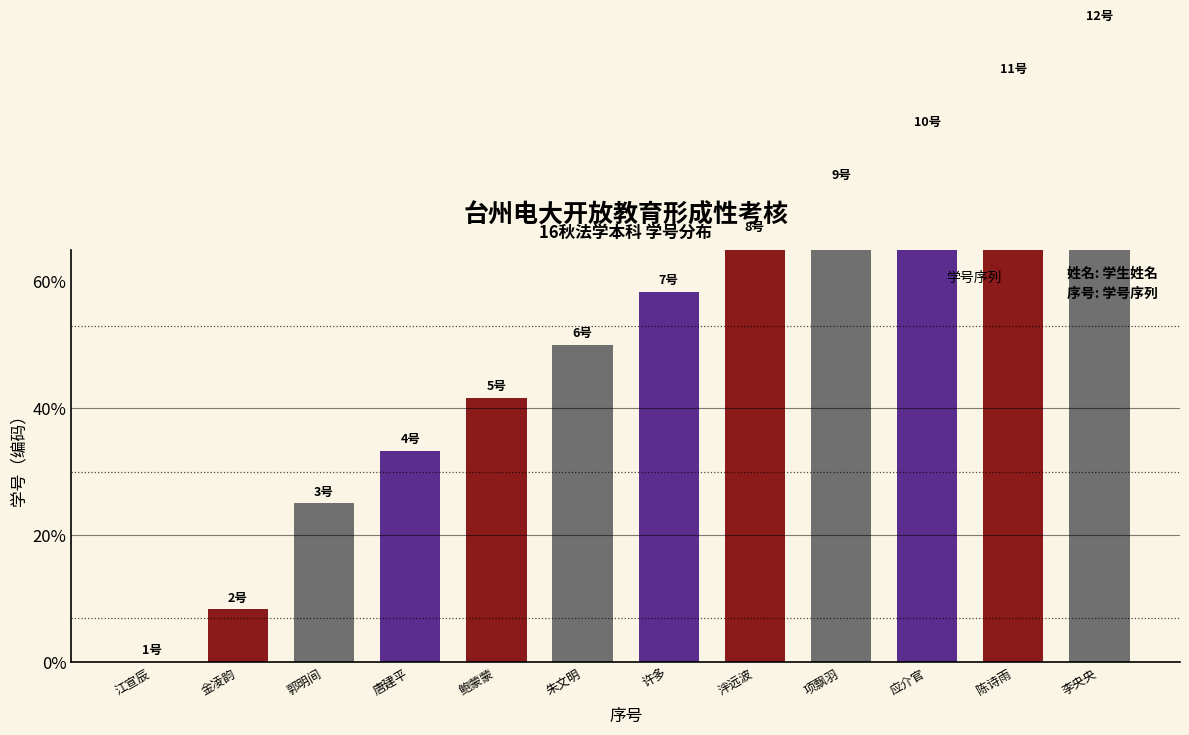

What is the difference between the maximum and minimum values?

100.0